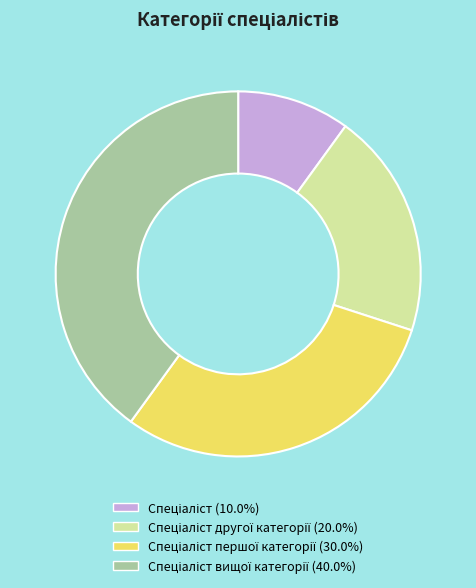

Is there any slice that represents more than half of the pie?

No